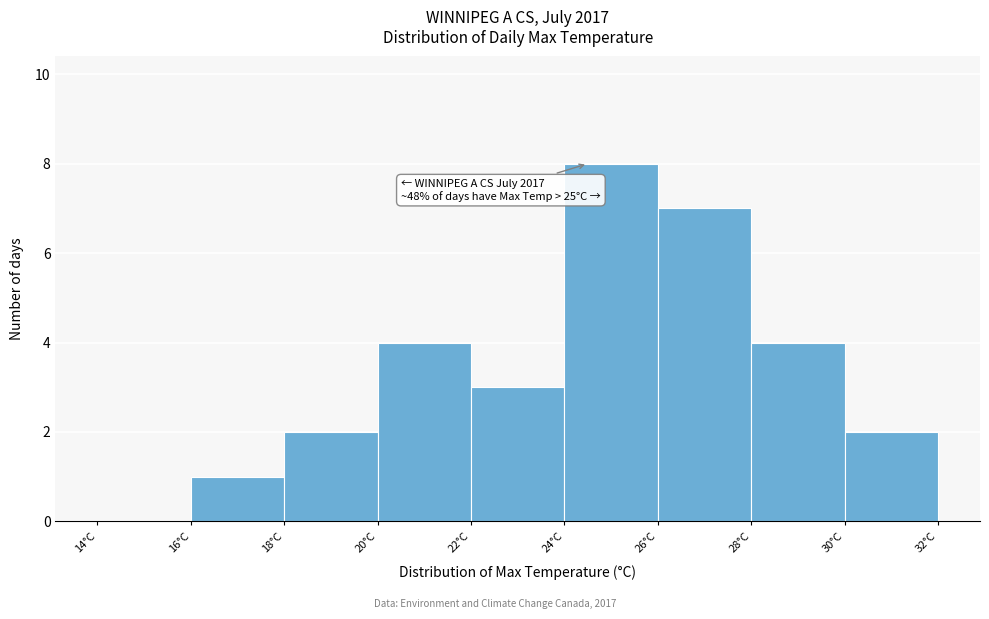

Which range on the x-axis has the tallest bar?

24 to 26